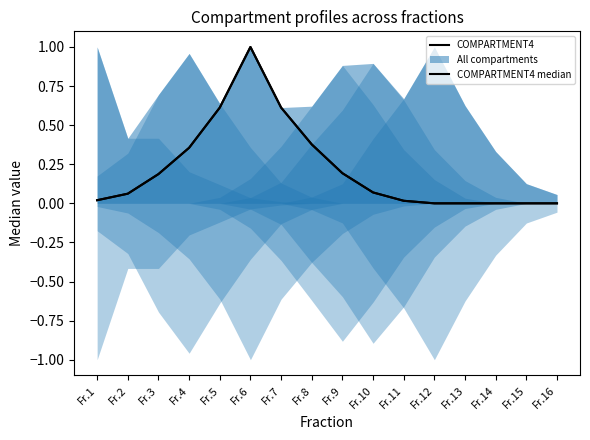

What is the sum of the COMPARTMENT4 values at Fr.2 and Fr.13?

0.1